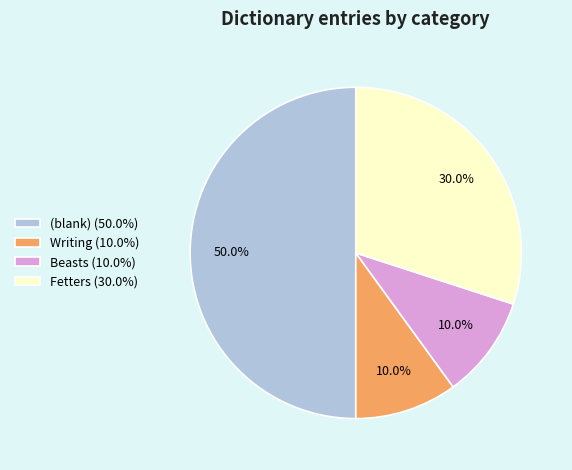

Does Beasts (10.0%) represent more than half of the total?

No